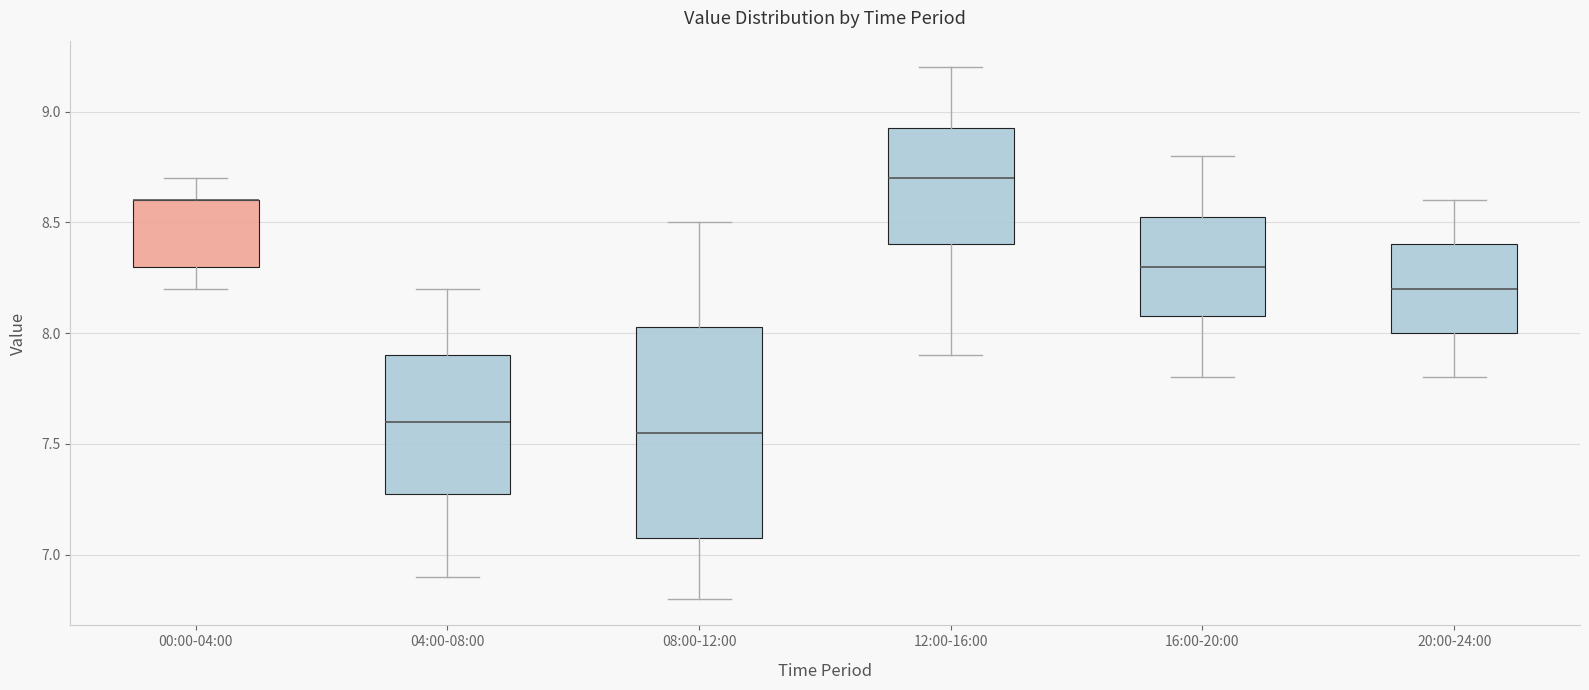

Where does the upper whisker of the box for 00:00-04:00 end on the y-axis? The values are not printed on the chart, so give them approximately, as read against the axis.

8.70